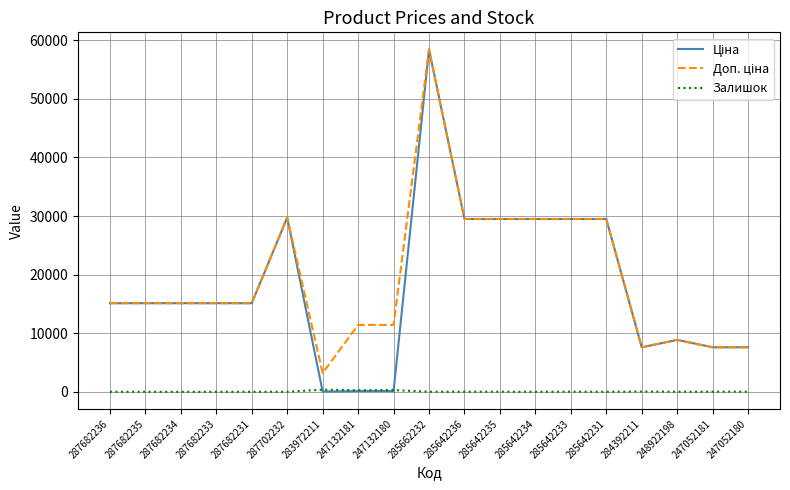

What is the spread (max minus min) of values at 287682234?

15120.0